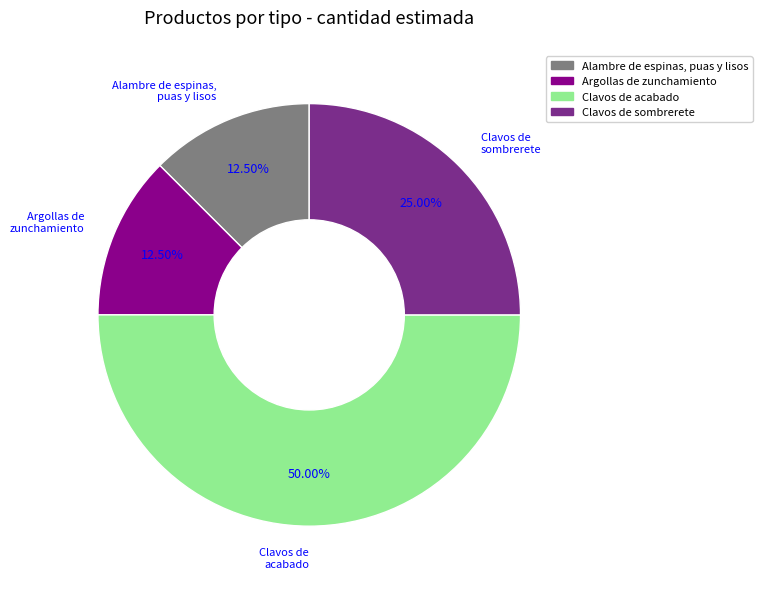

How many segments does this pie chart have?

4